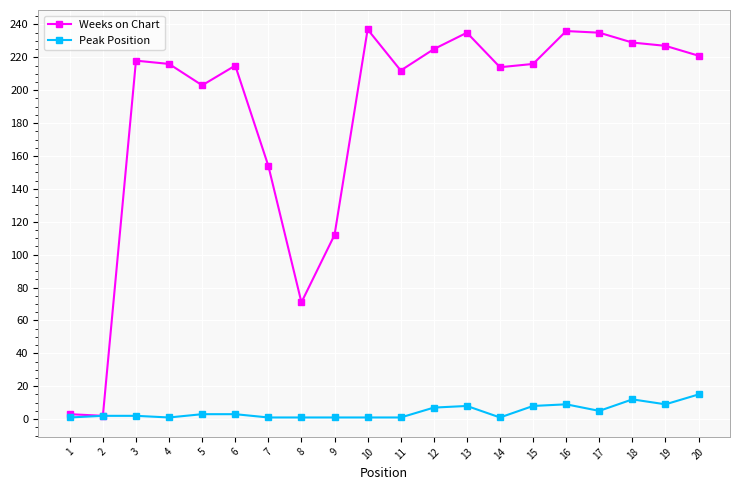

What is the maximum value shown in the chart?

237